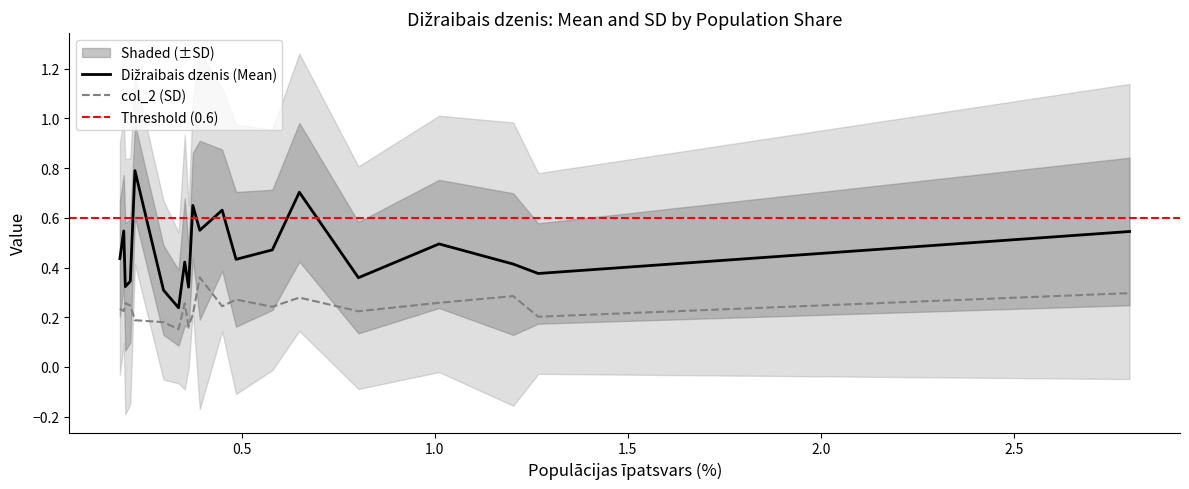

Which category has the highest value across all series?

0.223